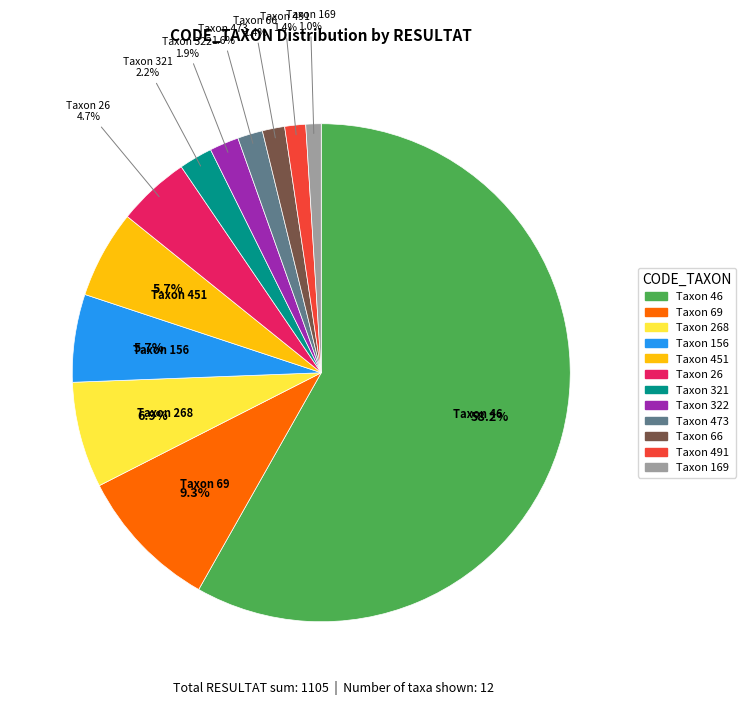

How many segments does this pie chart have?

12